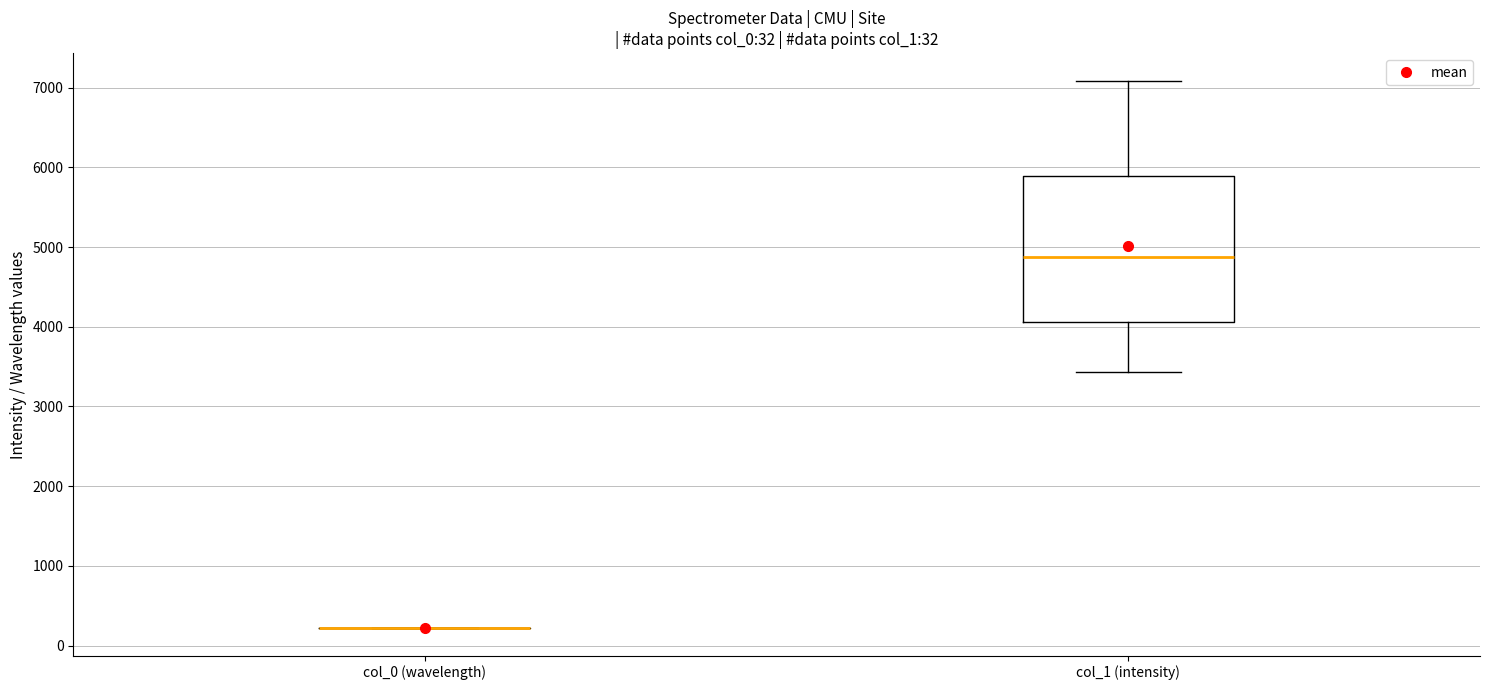

Which box is the tallest, from its lower edge to its upper edge?

col_1 (intensity)